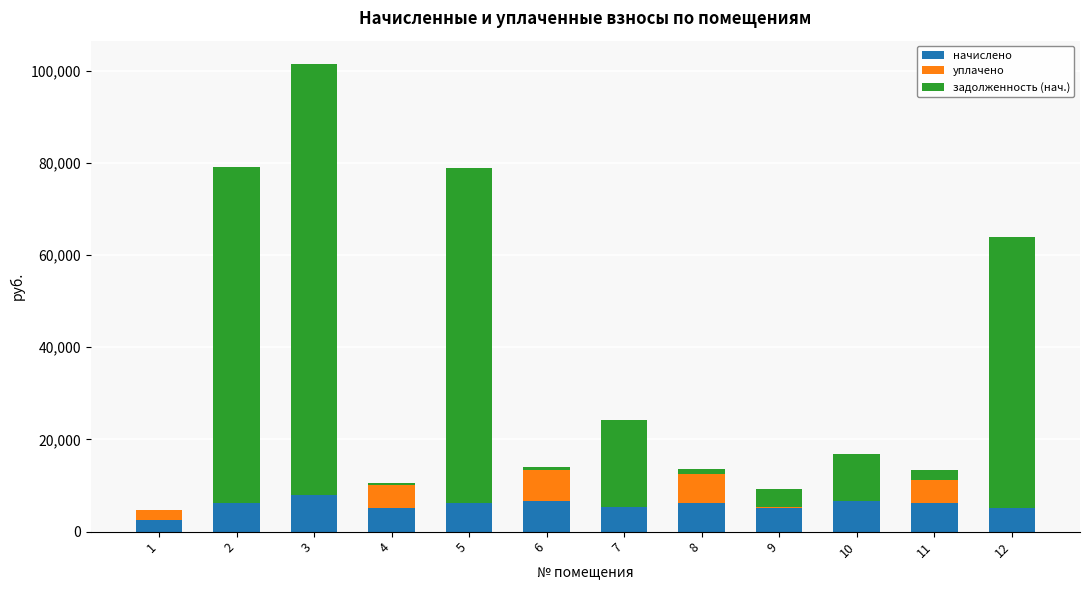

Count the number of categories in the chart.

12